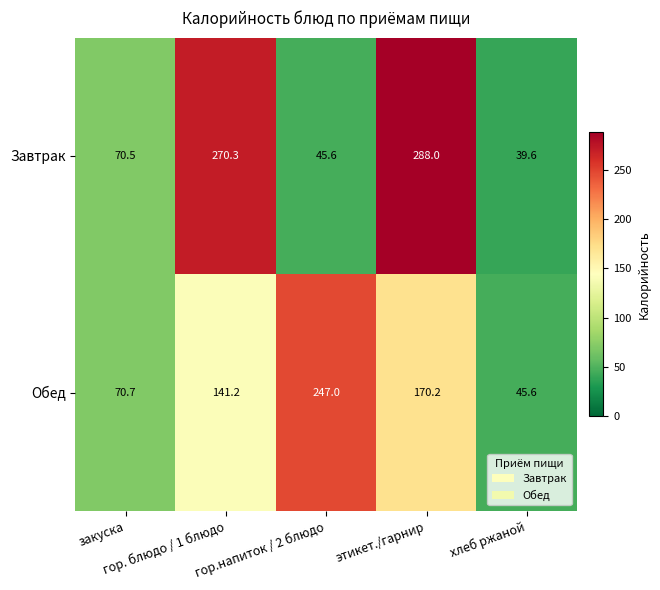

Which series has the largest total across all categories?

Завтрак